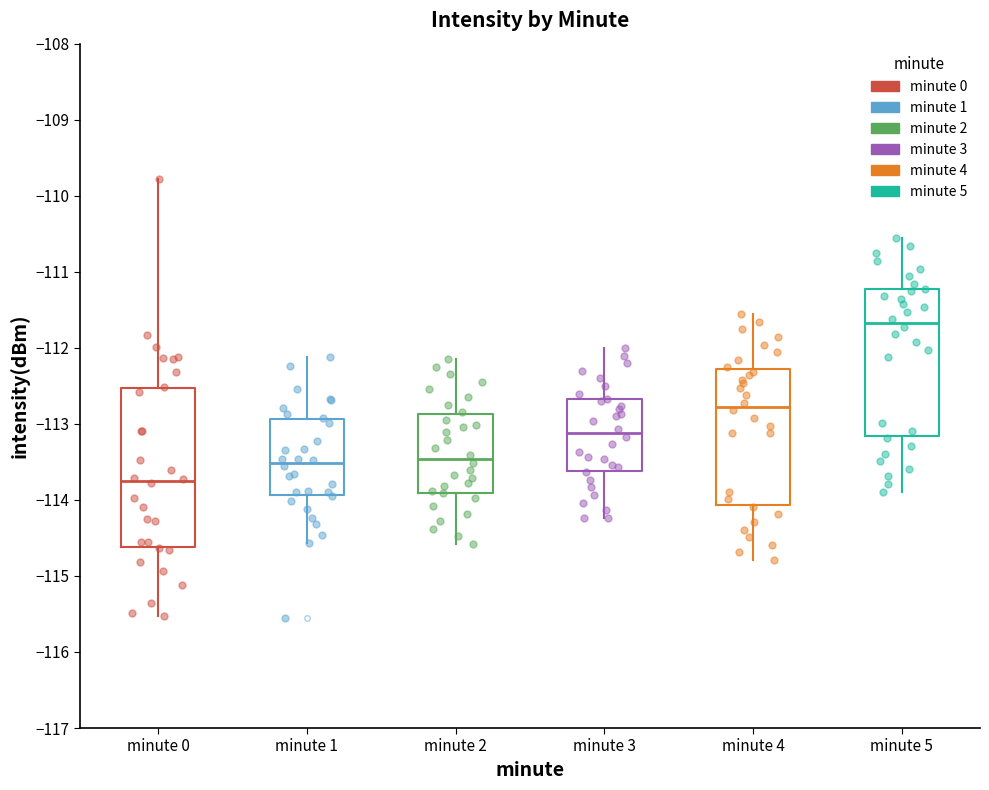

Where is the upper edge of the box for minute 0 on the y-axis? The values are not printed on the chart, so give them approximately, as read against the axis.

-112.5